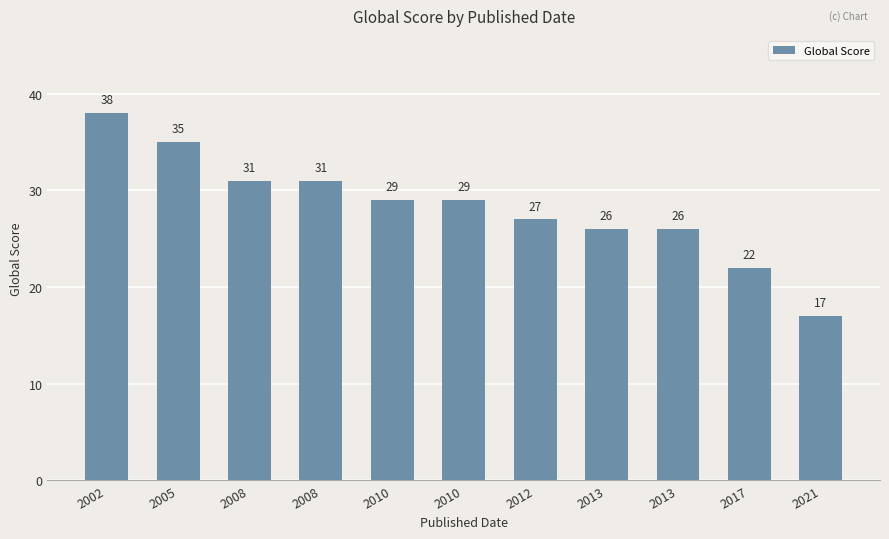

The value at 2008 is 19. True or false?

False